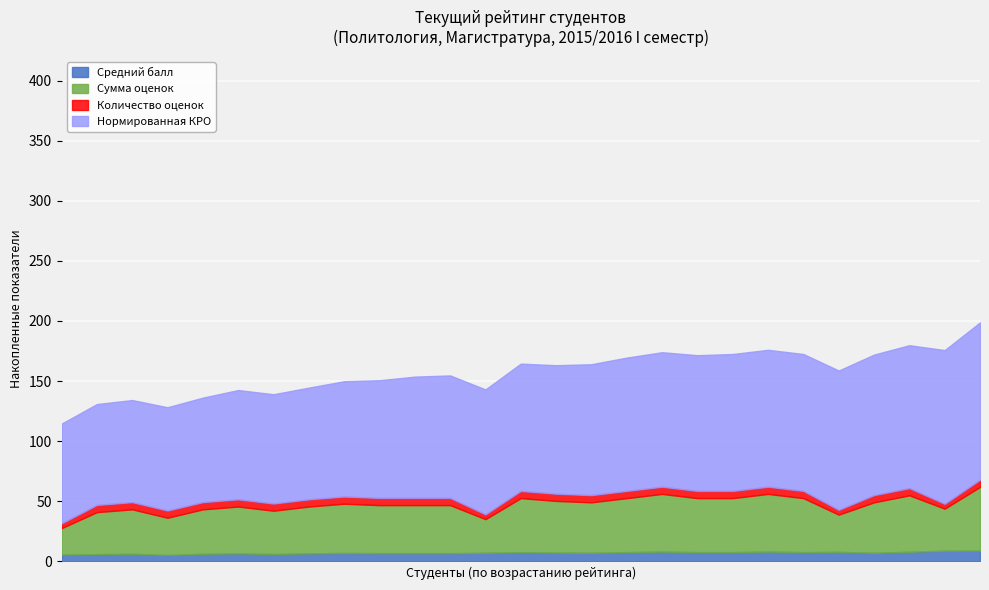

What are all the series names shown in the legend?

Средний балл, Сумма оценок, Количество оценок, Нормированная КРО